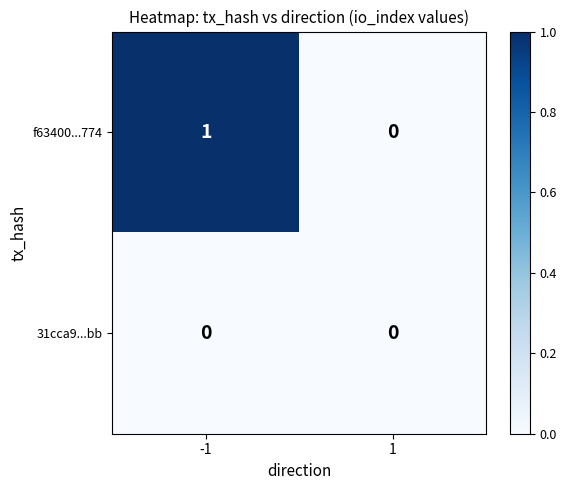

Is it true that 31cca9...bb equals 0 at 1?

True